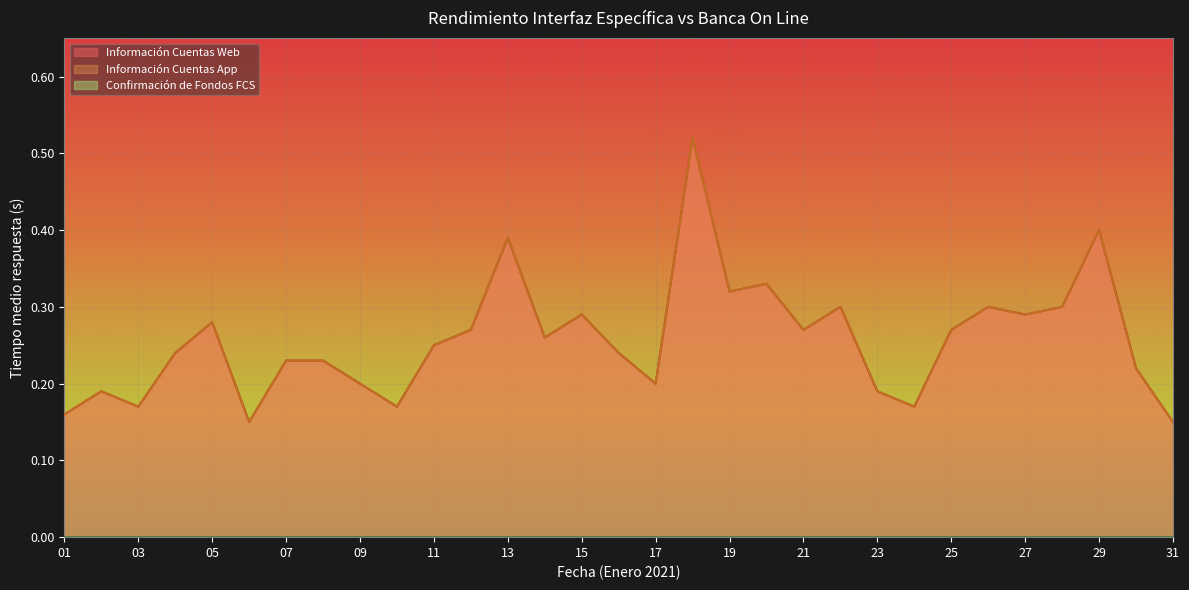

True or false: Información Cuentas App and Información Cuentas Web intersect in this chart.

False